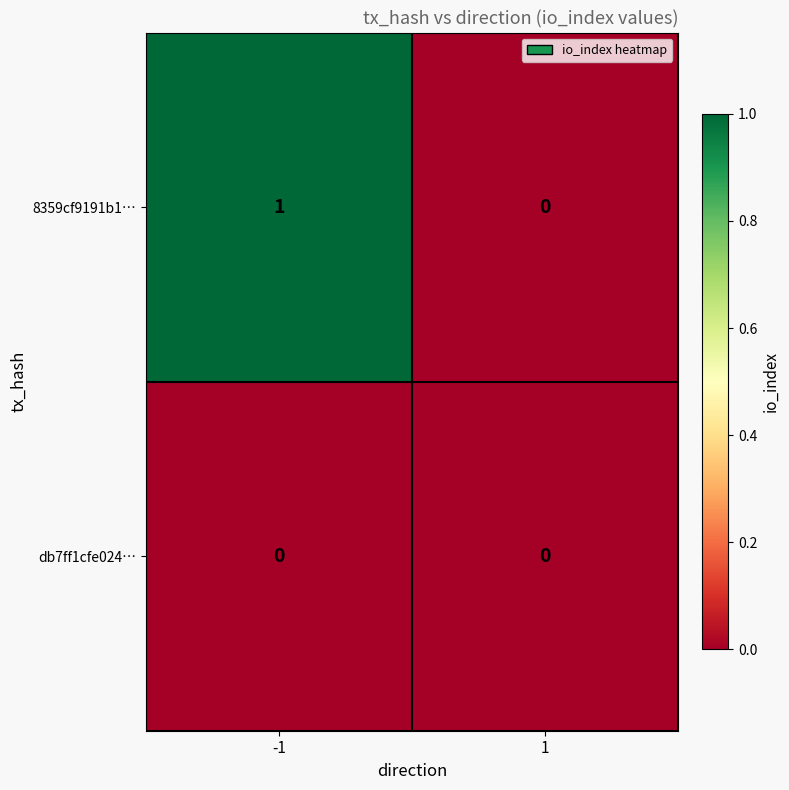

Rank the series by their average value, from lowest to highest.

db7ff1cfe024…, 8359cf9191b1…